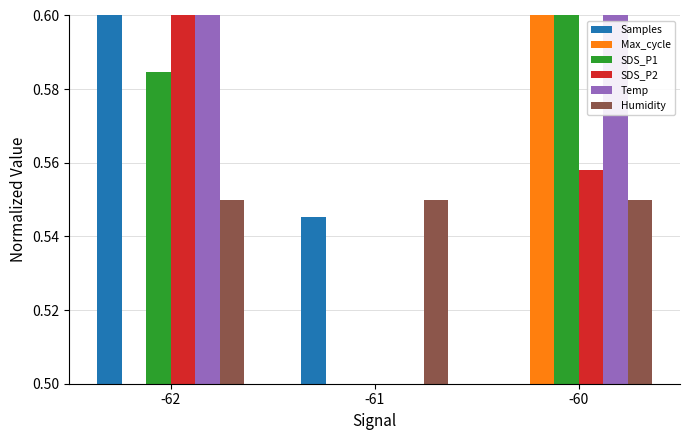

What are all the series names shown in the legend?

Samples, Max_cycle, SDS_P1, SDS_P2, Temp, Humidity